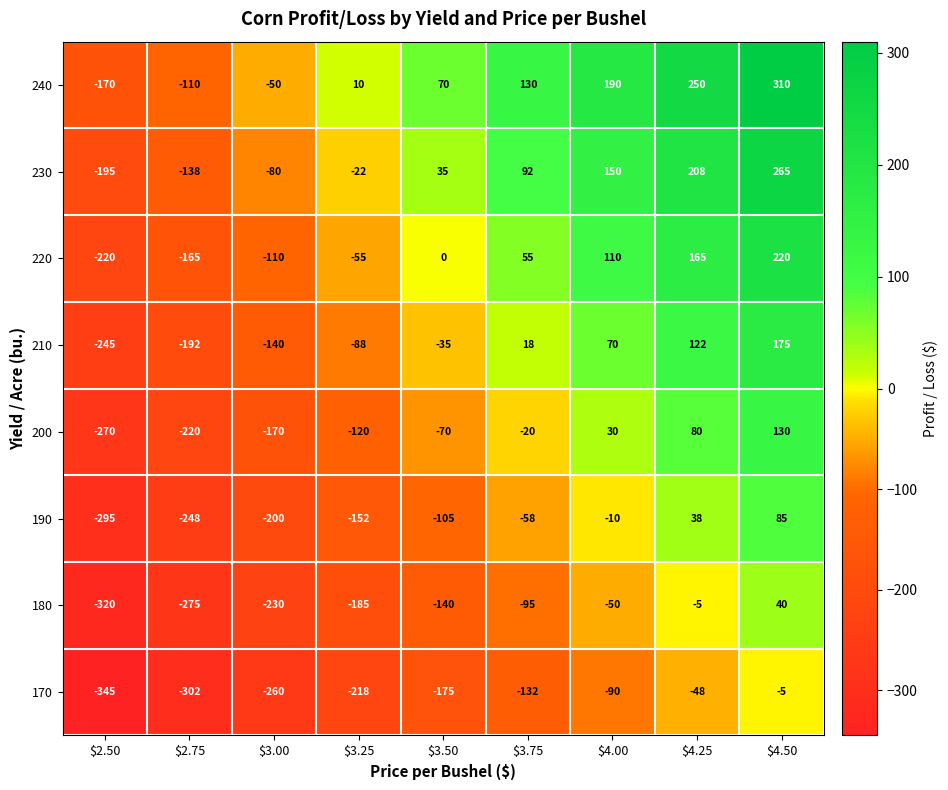

At which category is the sum across all series the highest?

$4.50